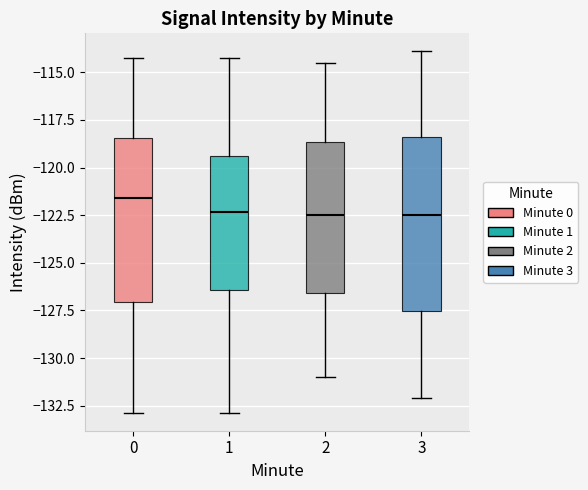

Reading left to right, transcribe this box plot: for each box, give where its median line is, the range the box spans, and where its two whiskers end, as read against the y-axis. The values are not printed on the chart, so give them approximately, as read against the axis.

0: median -121.5, box -127.0 to -118.5, whiskers -133.0 to -114.0
1: median -122.5, box -126.5 to -119.5, whiskers -133.0 to -114.0
2: median -122.5, box -126.5 to -118.5, whiskers -131.0 to -114.5
3: median -122.5, box -127.5 to -118.5, whiskers -132.0 to -114.0